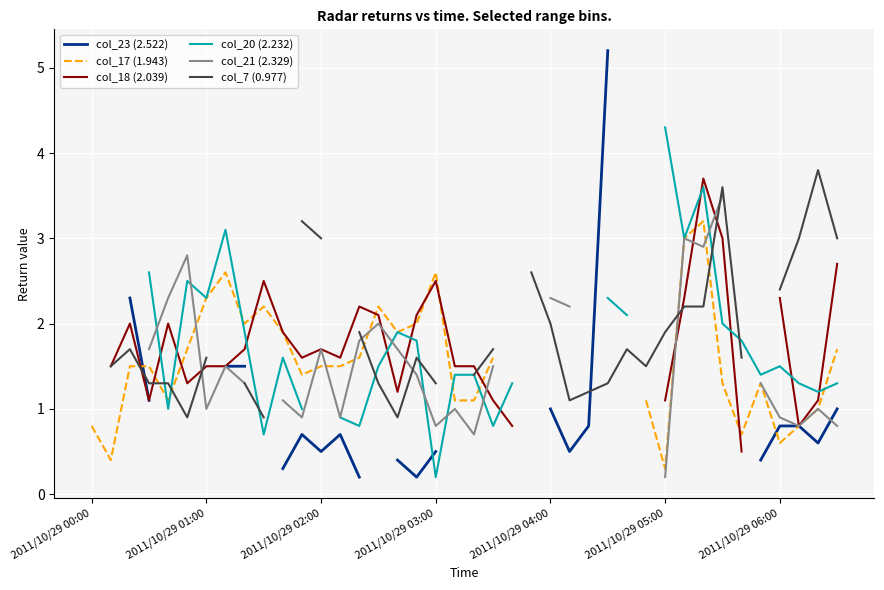

What is the greatest value displayed?

5.2